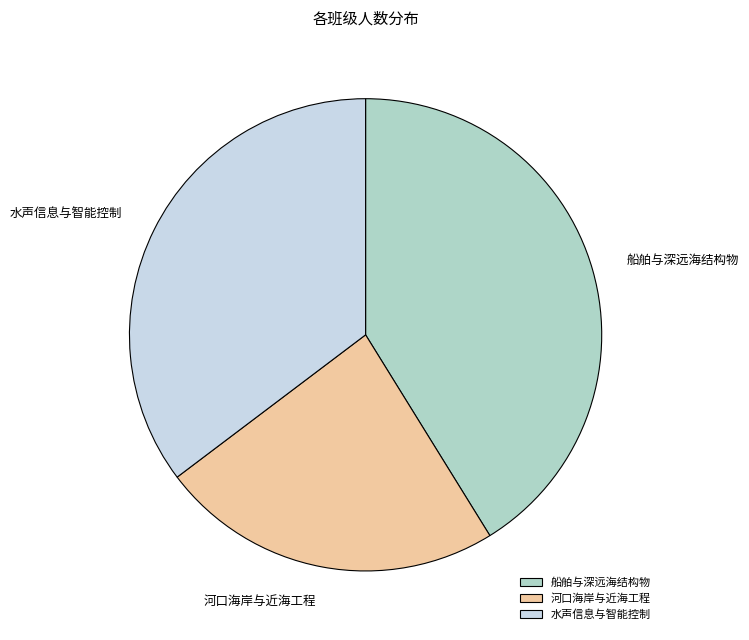

Approximately how many times larger is the value at 水声信息与智能控制 compared to 河口海岸与近海工程?

1.5